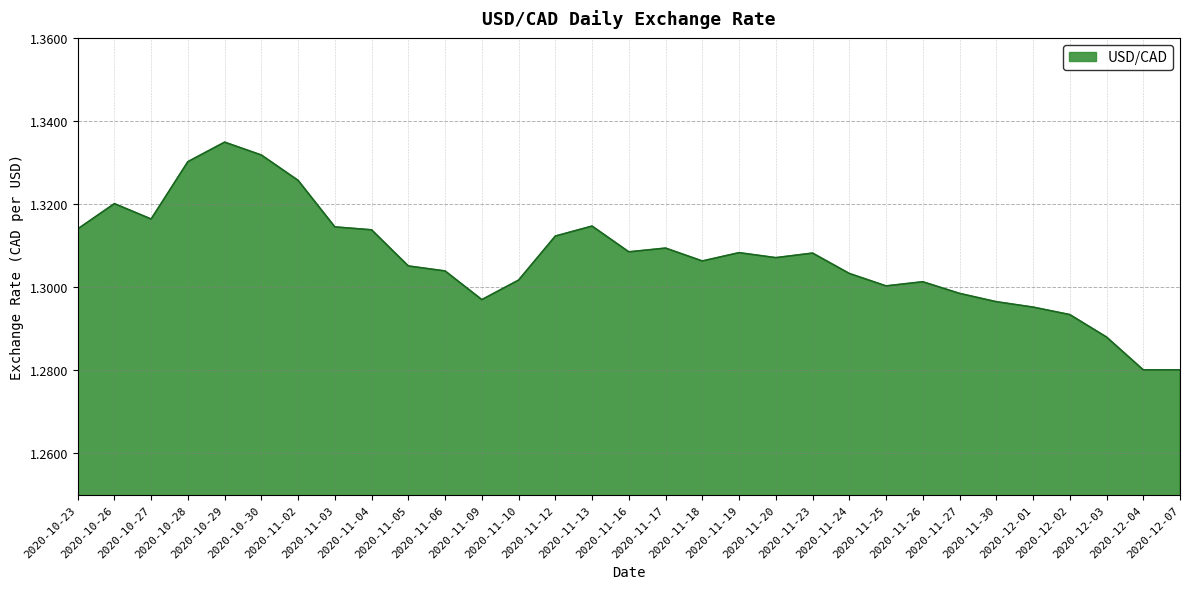

What is the ratio of the value at 2020-11-23 to the value at 2020-11-09?

1.0